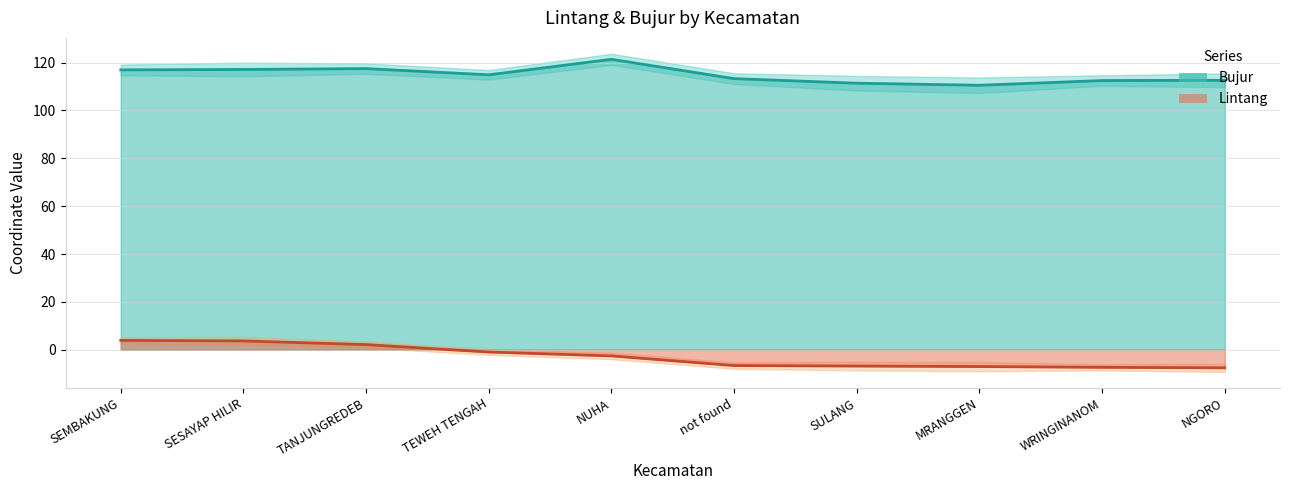

How many values in the Bujur series exceed 114?

5